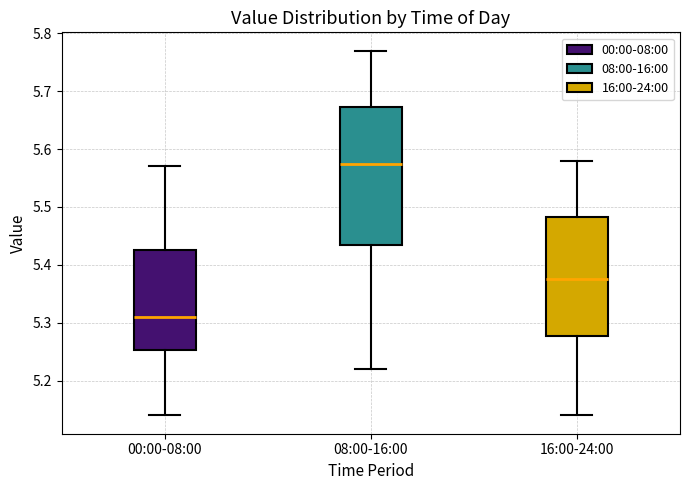

Reading left to right, transcribe this box plot: for each box, give where its median line is, the range the box spans, and where its two whiskers end, as read against the y-axis. The values are not printed on the chart, so give them approximately, as read against the axis.

00:00-08:00: median 5.31, box 5.25 to 5.43, whiskers 5.14 to 5.57
08:00-16:00: median 5.58, box 5.44 to 5.67, whiskers 5.22 to 5.77
16:00-24:00: median 5.38, box 5.28 to 5.48, whiskers 5.14 to 5.58